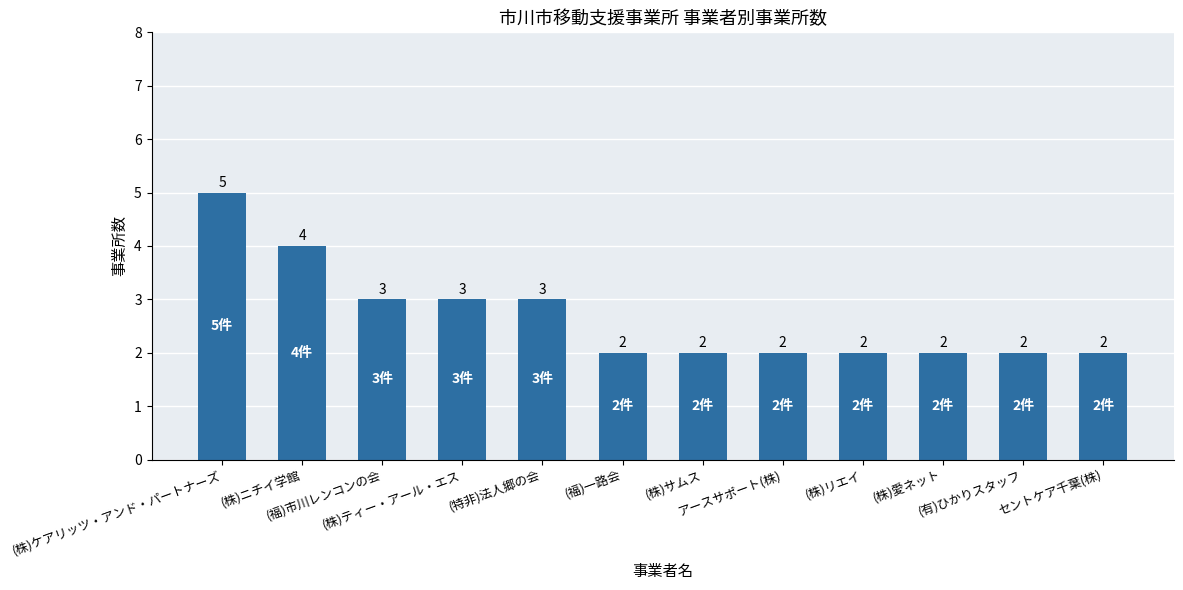

Which has a higher value, セントケア千葉(株) or (株)ニチイ学館?

(株)ニチイ学館